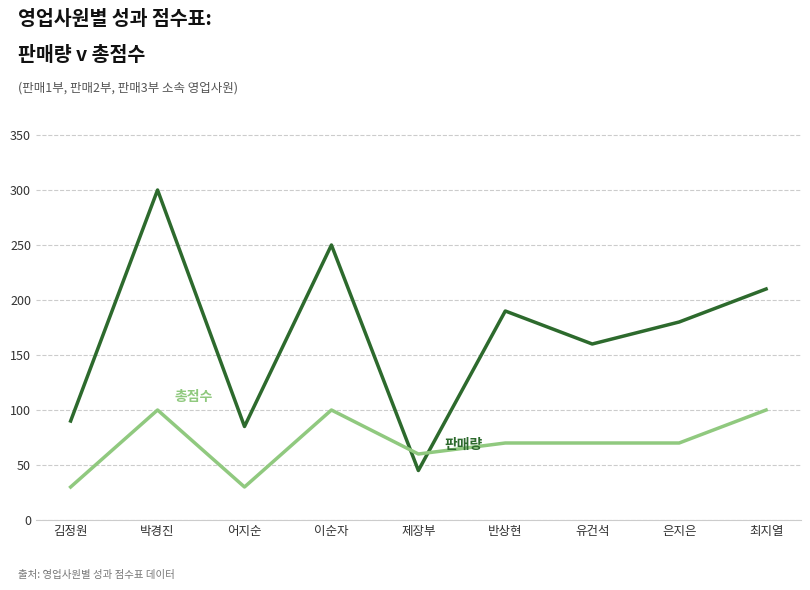

What is the difference between the highest and lowest values at 이순자?

150